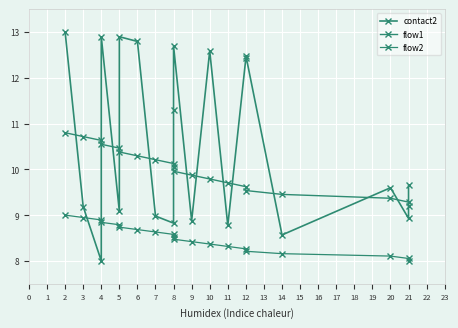

True or false: flow1 has more than 0 interior local peaks.

False